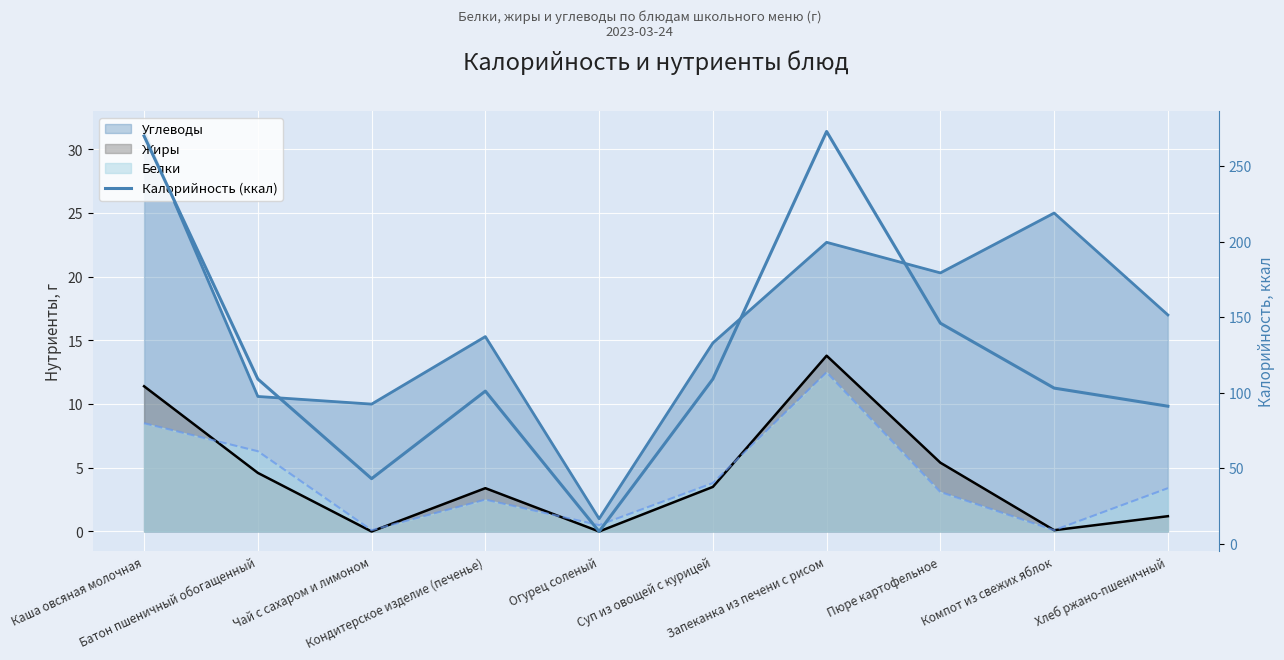

At which label is the value closest to 140?

Пюре картофельное